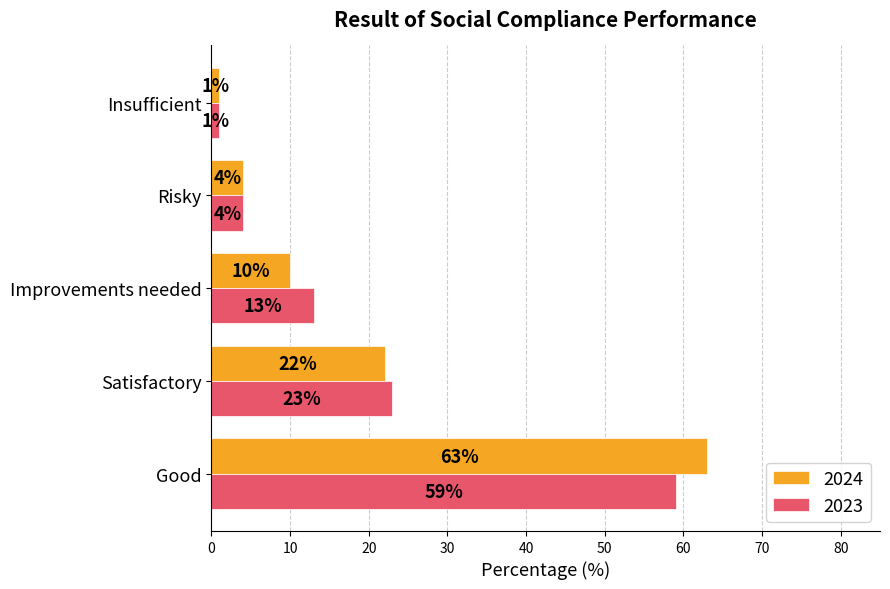

What is the total value across all series at Improvements needed?

23